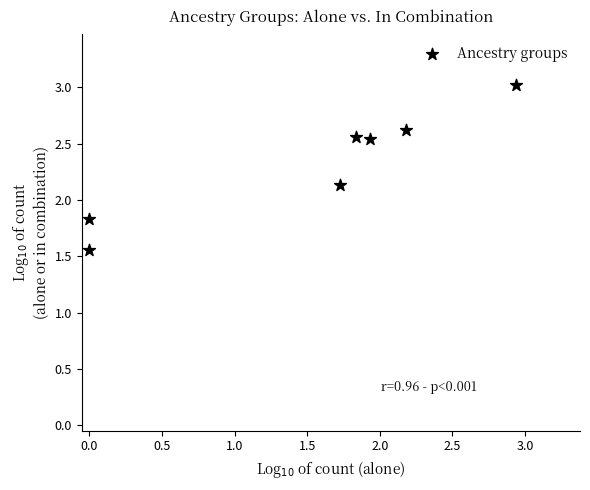

What is the average X value?

1.5